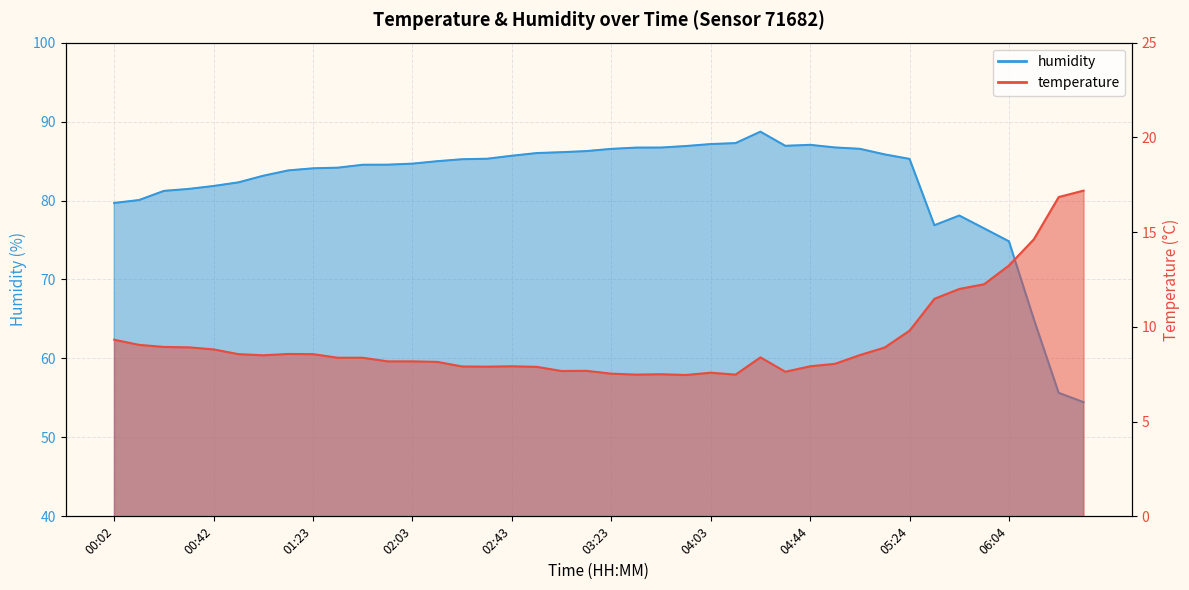

What is the value of the humidity point at the 1st from the left?

79.7